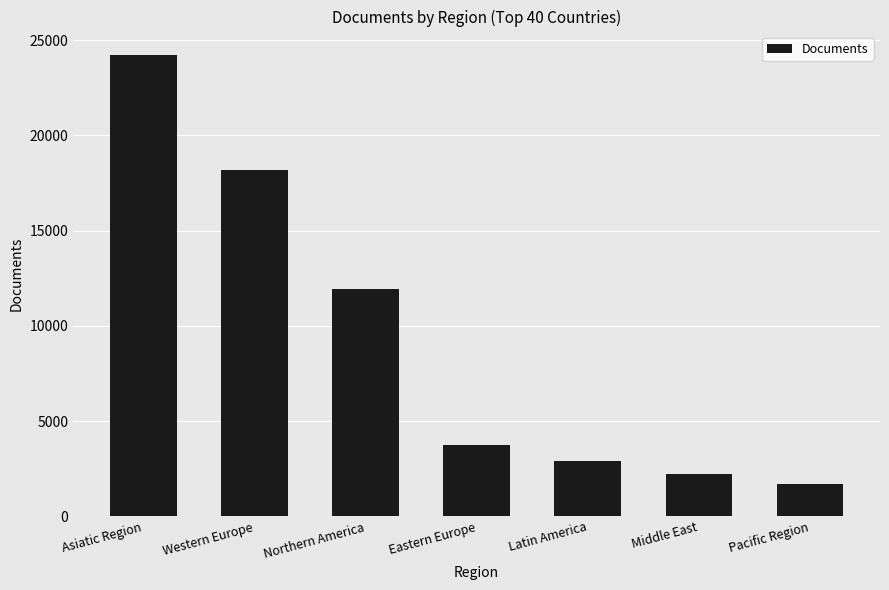

Are the bars horizontal?

No